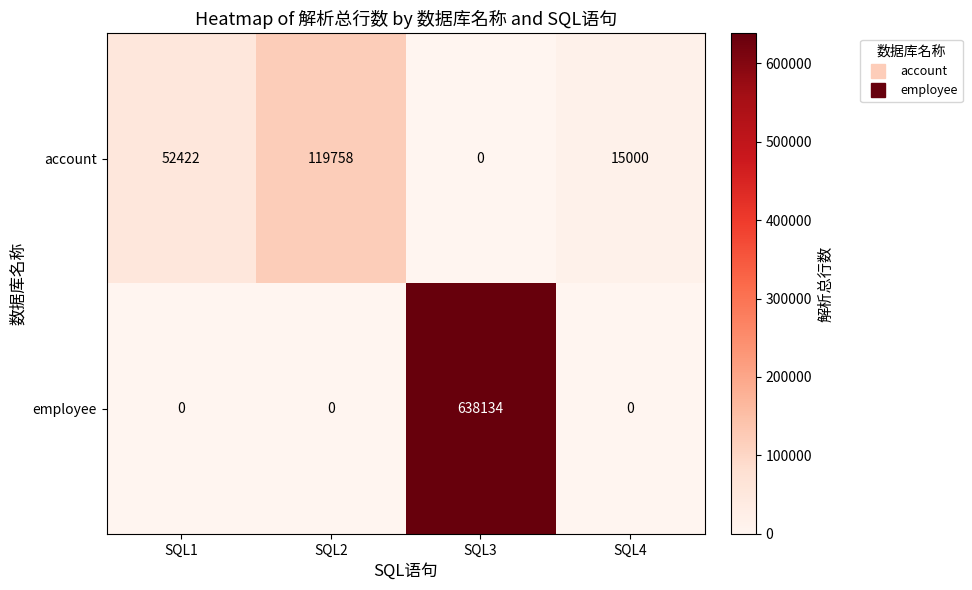

The value of employee at SQL2 is 0. True or false?

True